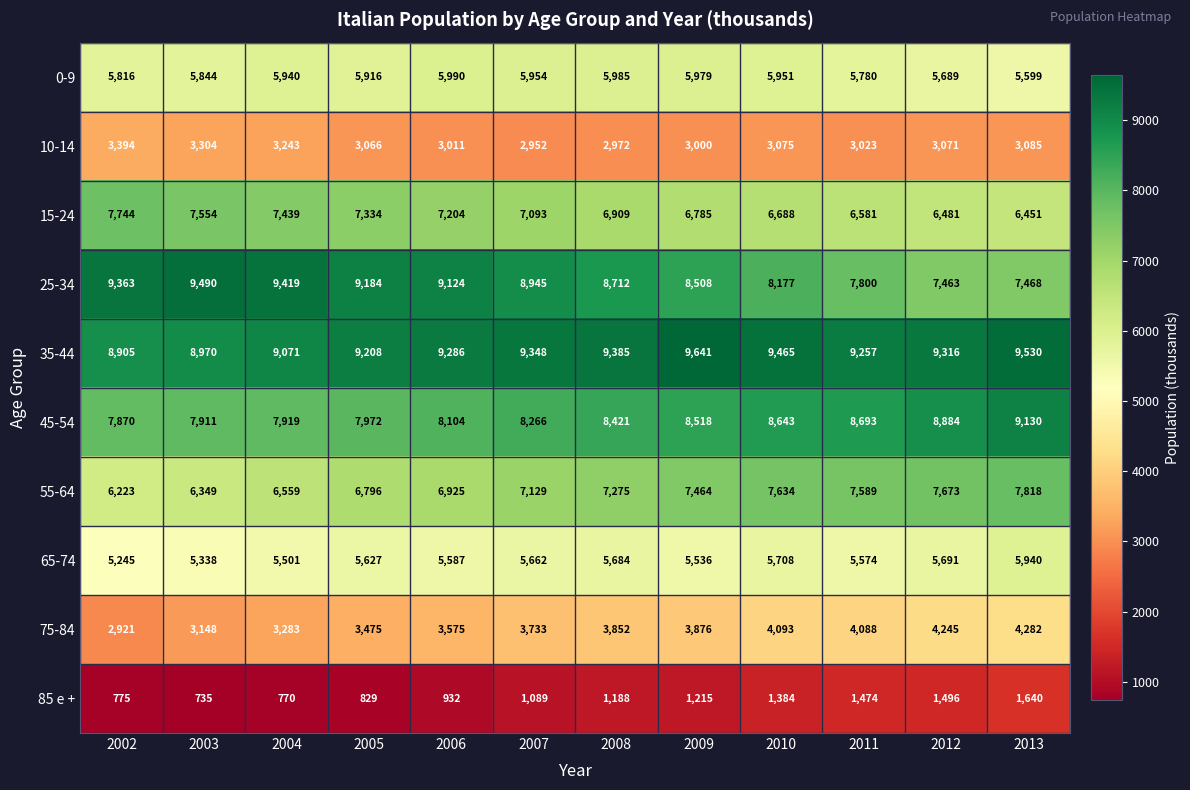

What is the difference between the highest and lowest values at 2010?

8081